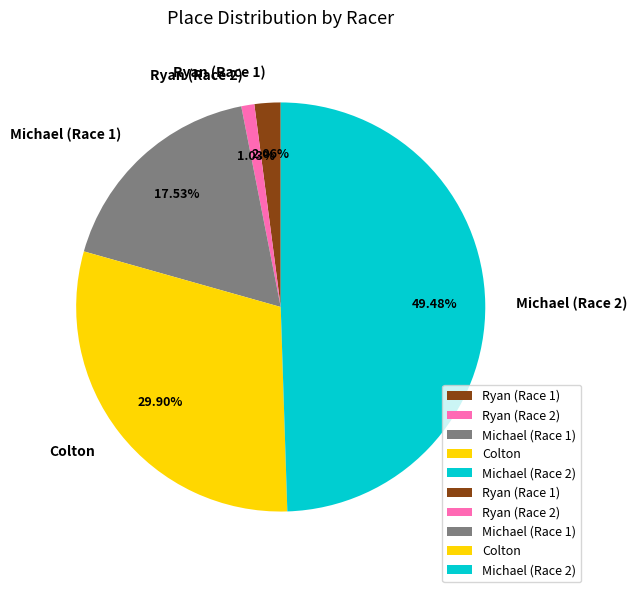

Which slice is the smallest?

Ryan (Race 2)